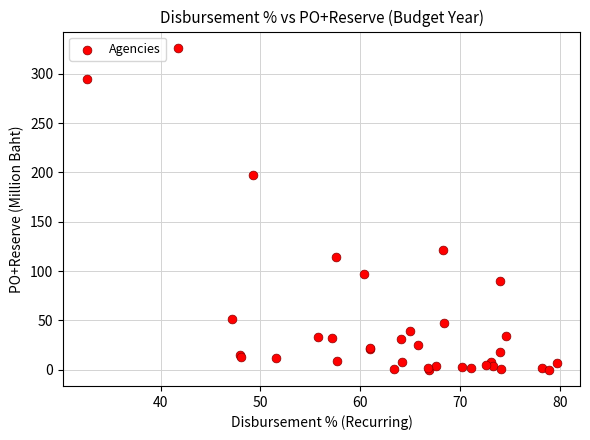

What Y value in the scatter plot is closest to 163?

197.1